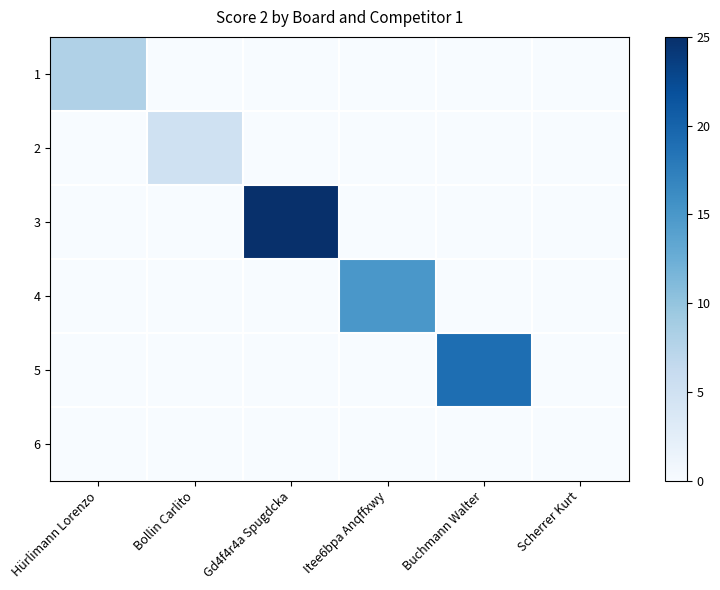

Which series has the widest spread of values?

3